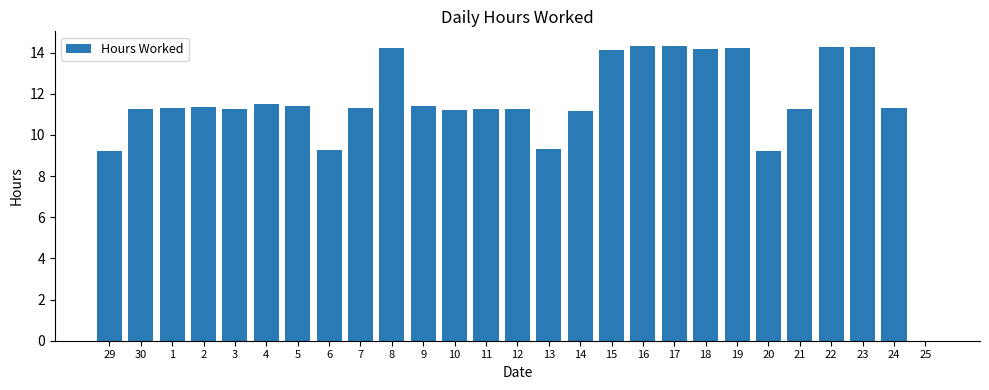

What is the sum of the values at 12 and 22?

25.5